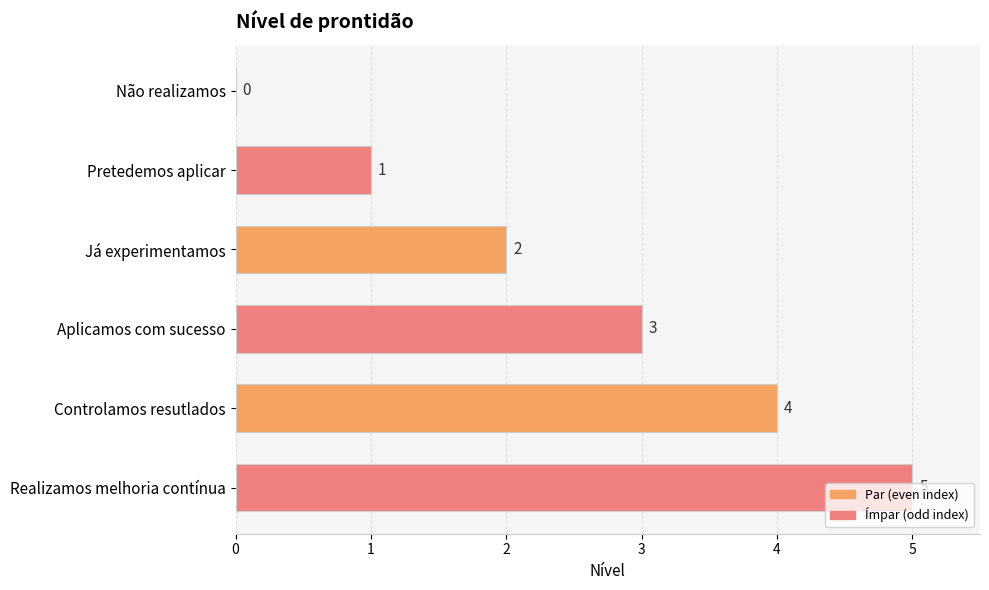

The value at Pretedemos aplicar is 1. True or false?

True